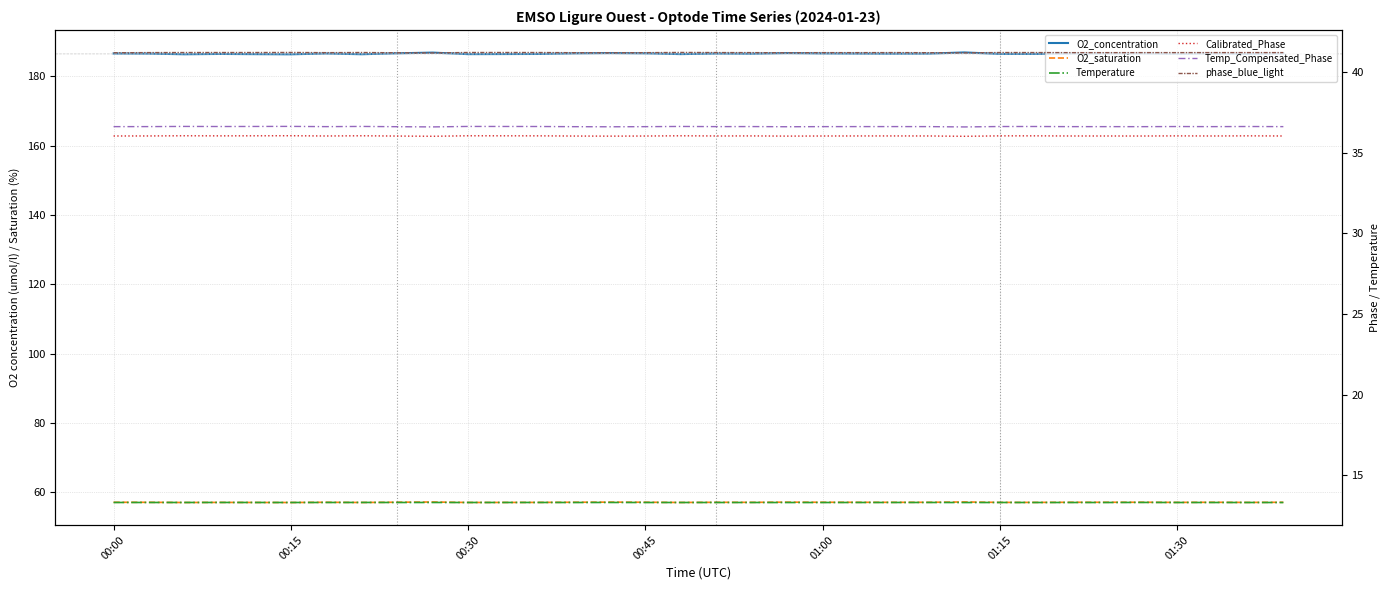

What value does the phase_blue_light series have at 01:00?

41.2